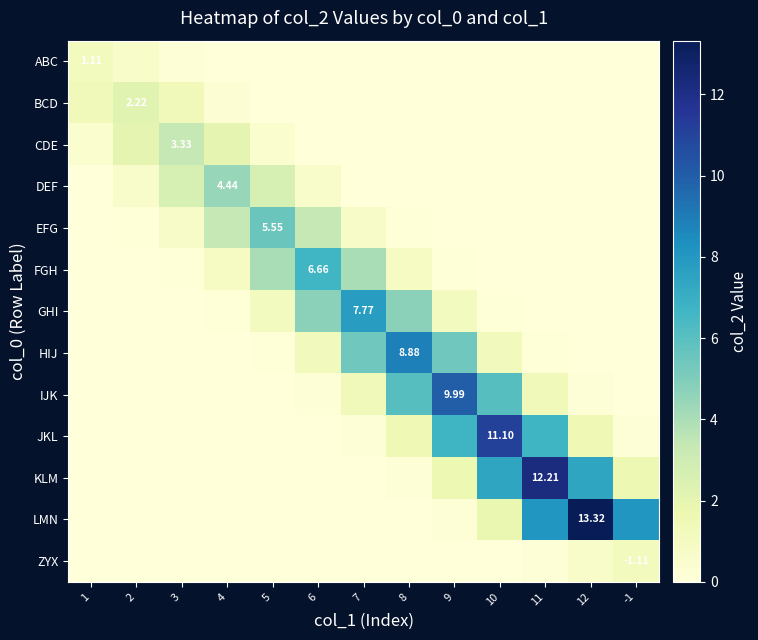

Between 10 and 11, which series saw the biggest shift?

LMN